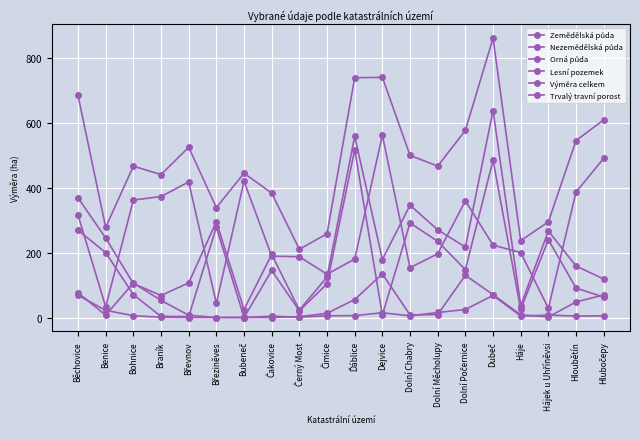

What is the value of the Orná půda point at the 1st from the left?

269.1